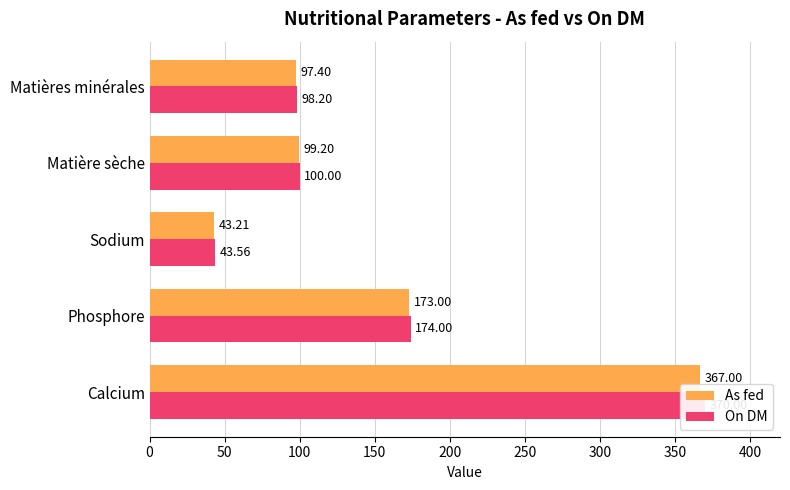

Is the value of On DM at Phosphore greater than the value of As fed at Calcium?

No